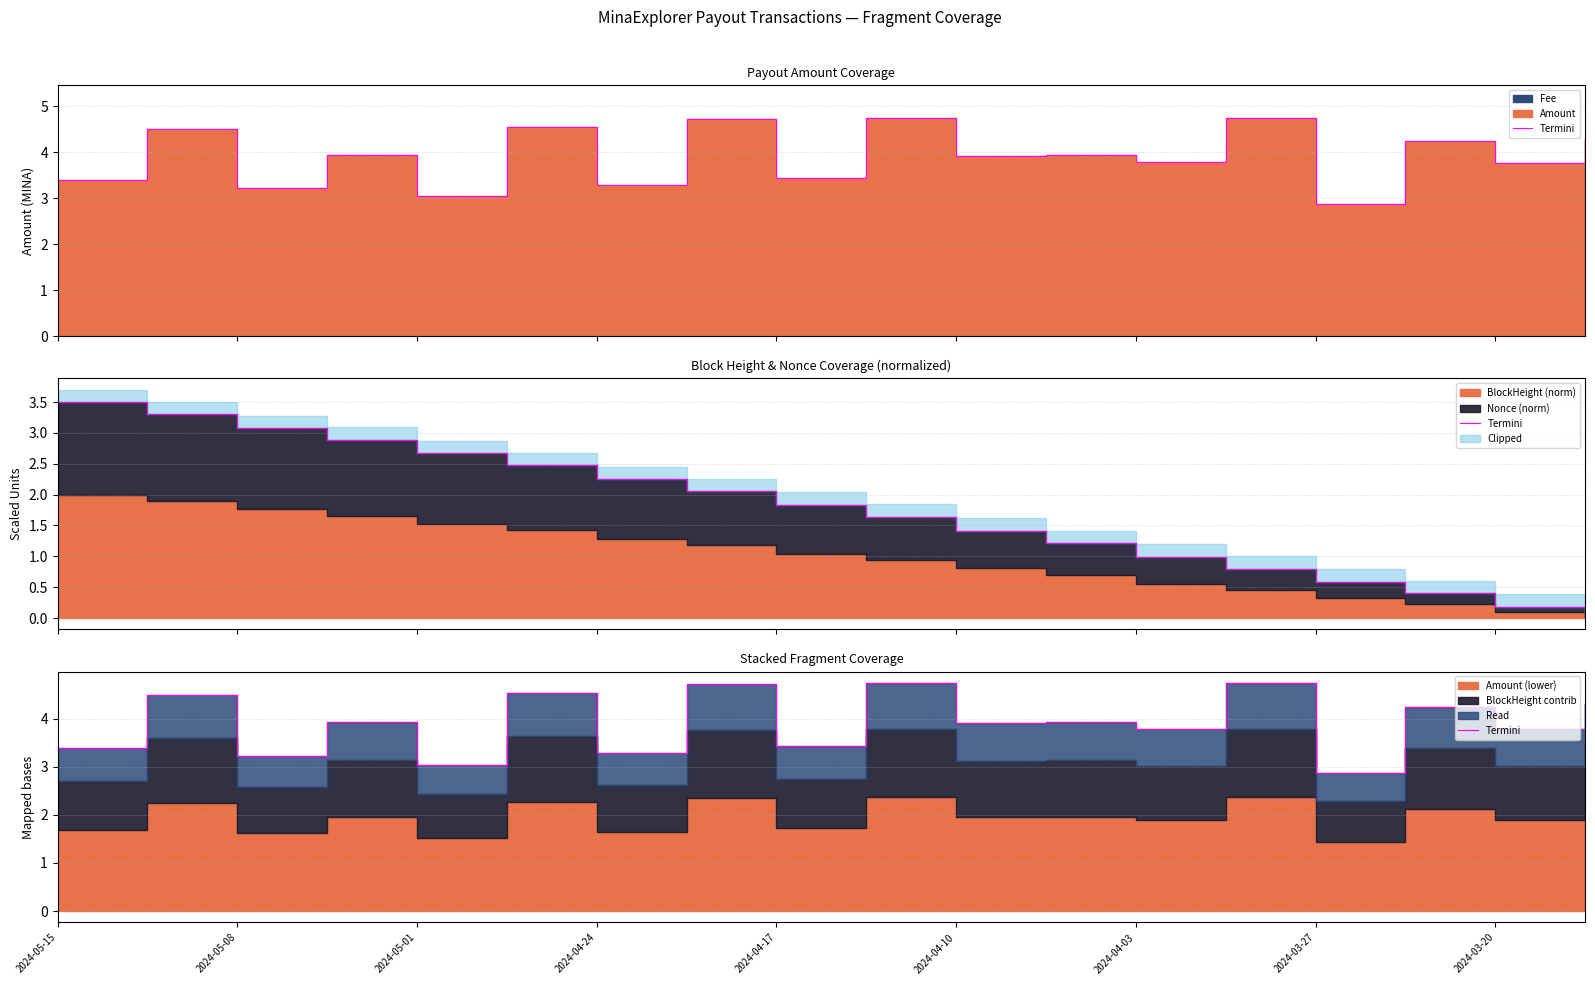

What is the approximate value at 2024-04-03?

3.8